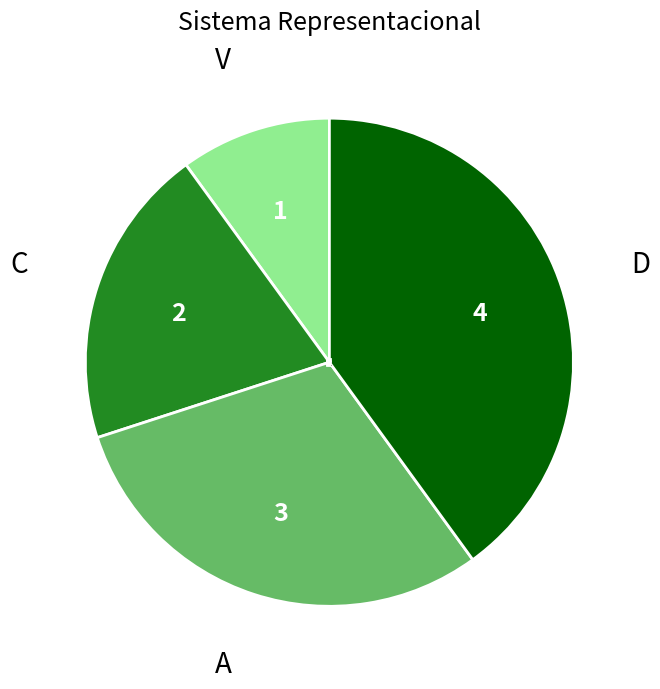

Approximately how many times larger is the value at A compared to V?

3.0